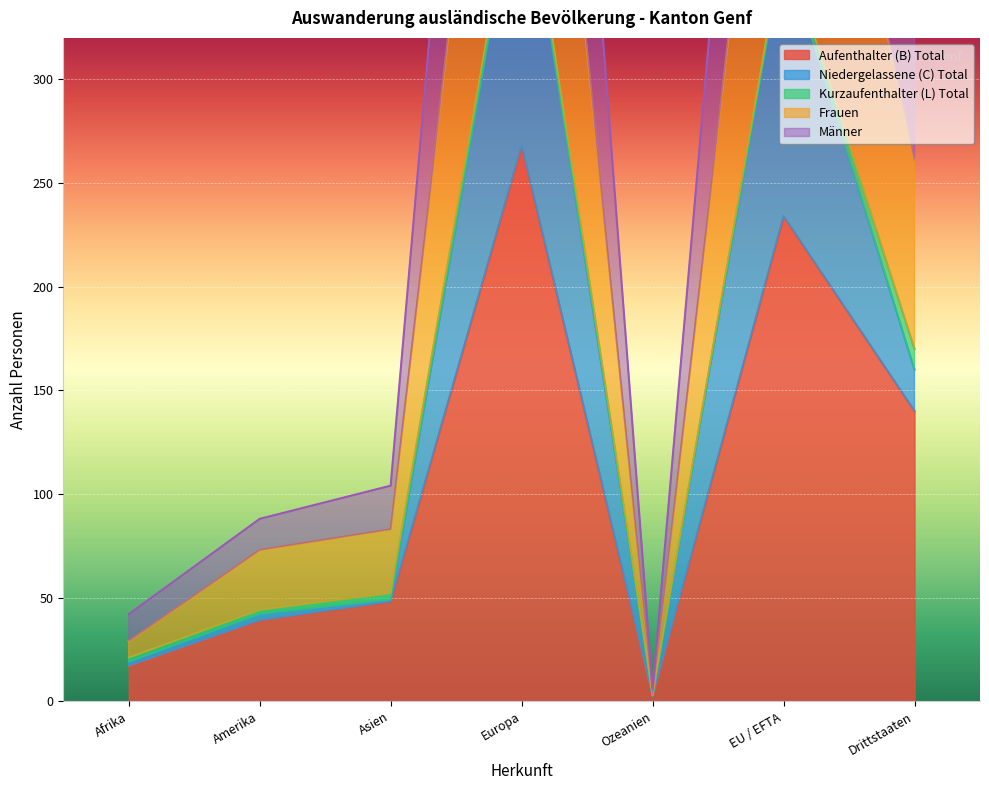

What is the highest value of the Aufenthalter (B) Total series?

268